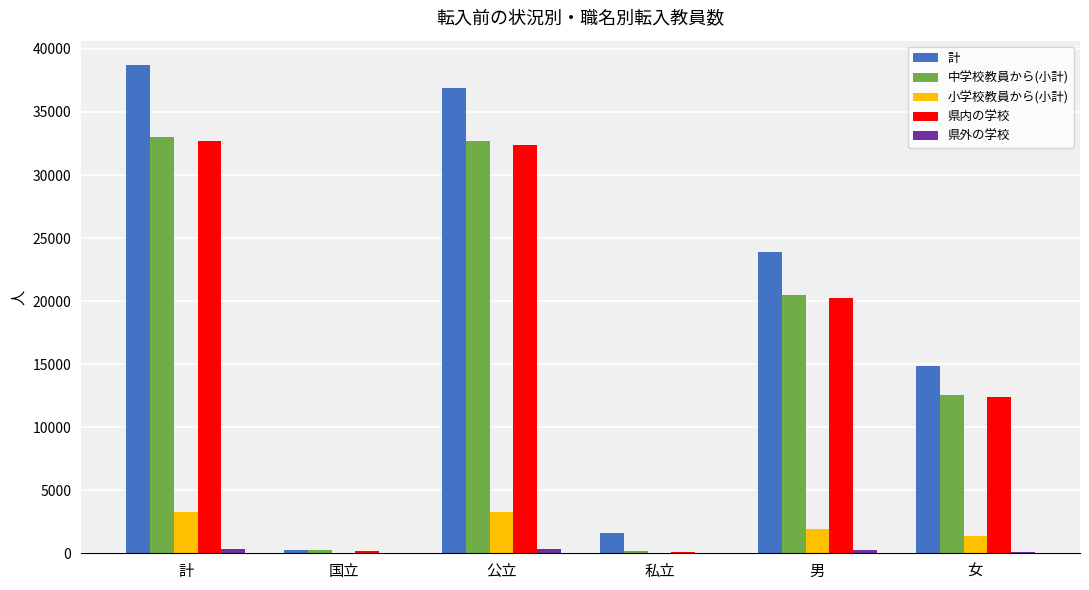

How many distinct data groups are displayed?

5